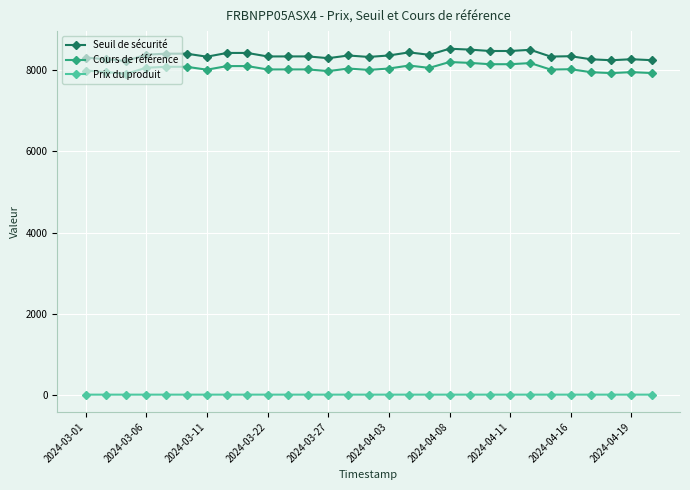

True or false: Prix du produit and Seuil de sécurité intersect in this chart.

False